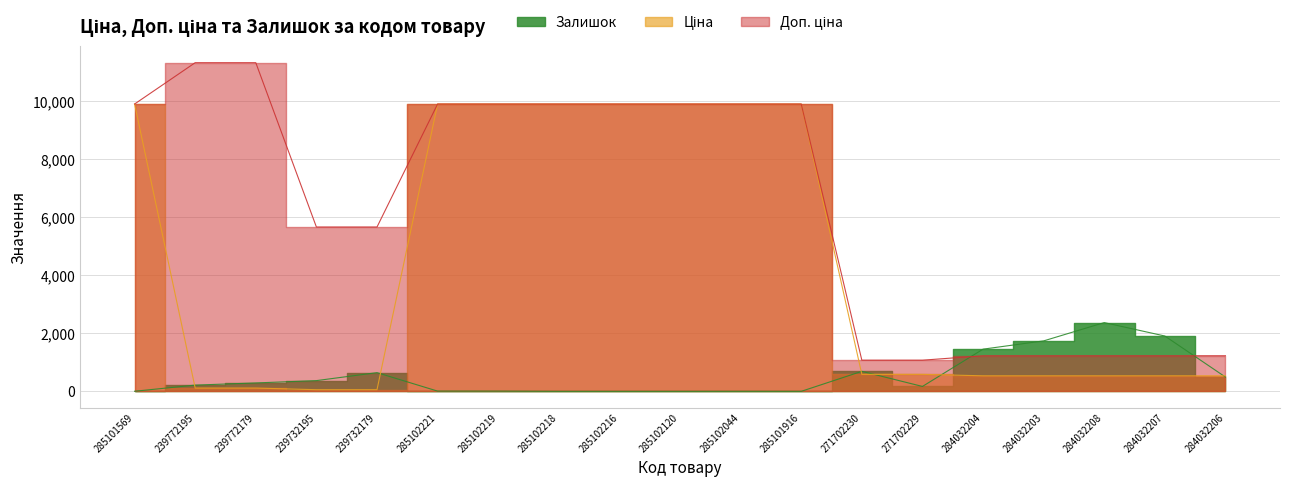

True or false: Доп. ціна has more than 1 interior local peaks.

False